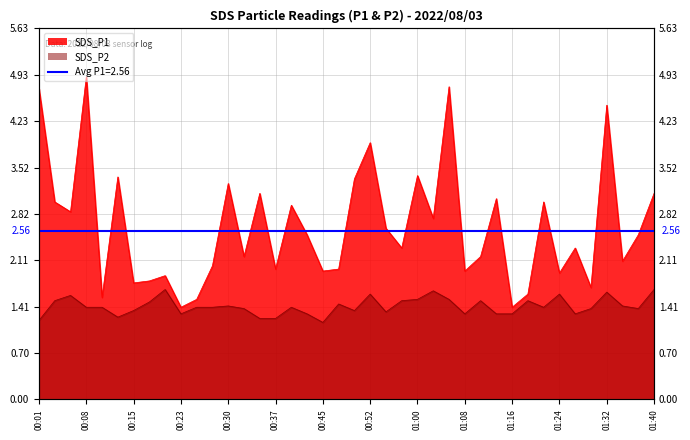

What is the minimum value shown in the chart?

1.2